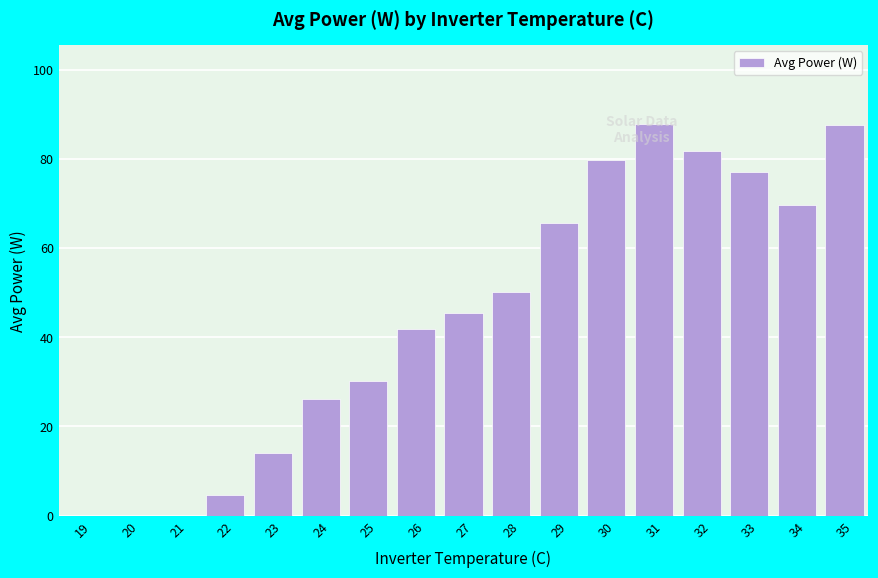

How many data points does each series have?

17